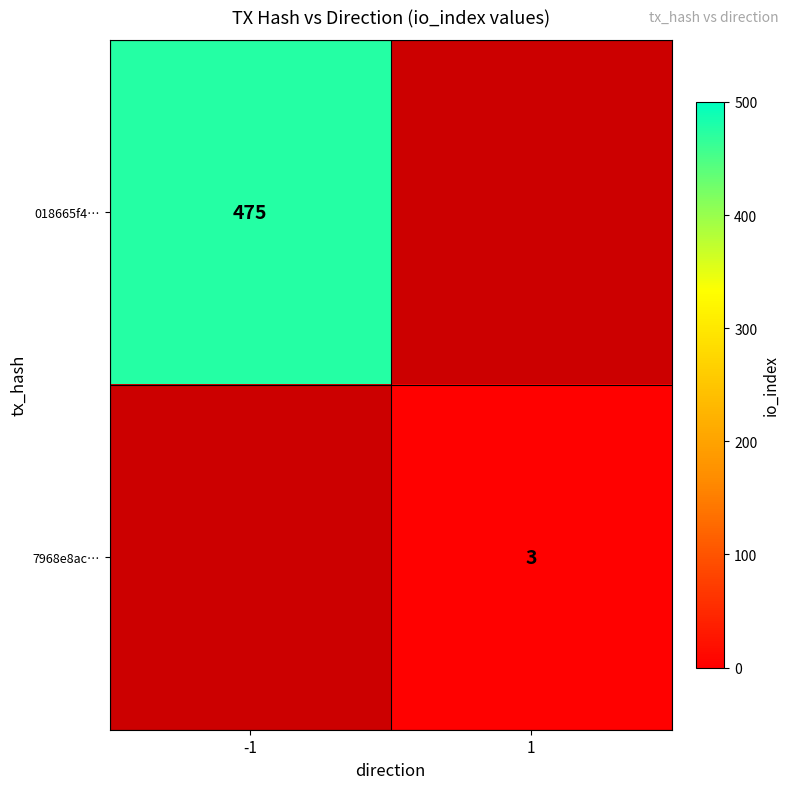

True or false: 7968e8ac… has a value of 4 at 1.

False